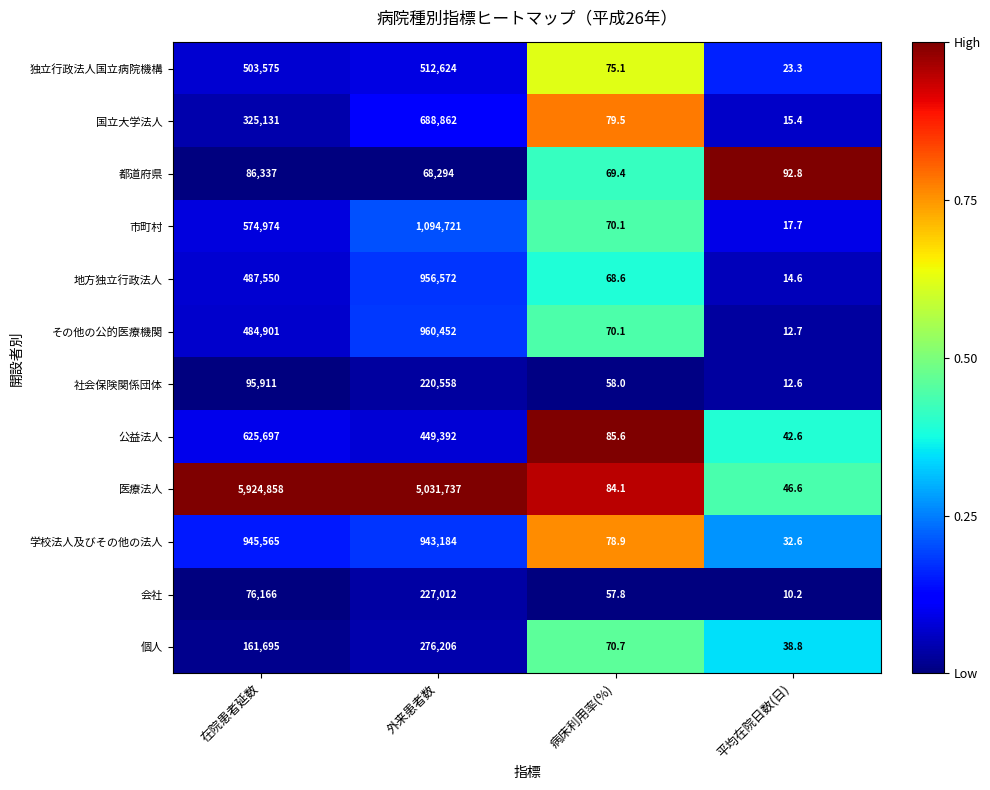

What is the difference between the highest and lowest values at 病床利用率(%)?

27.8